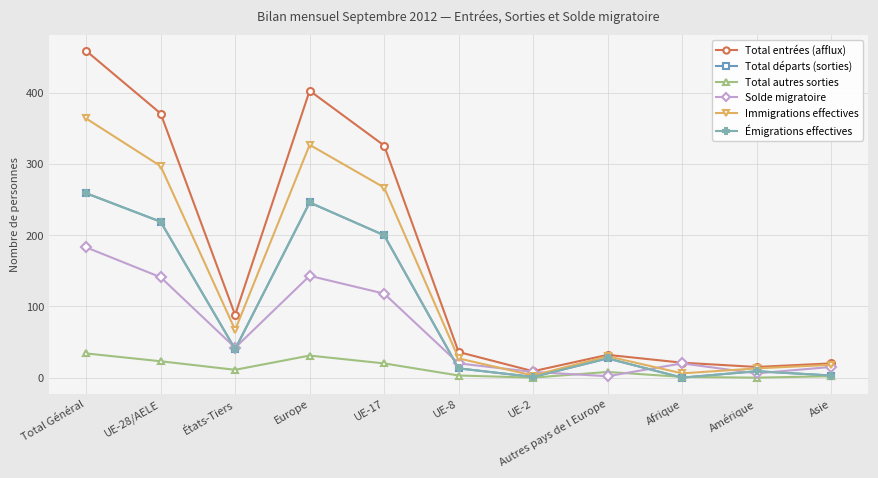

Which category has the lowest value in the Immigrations effectives series?

UE-2